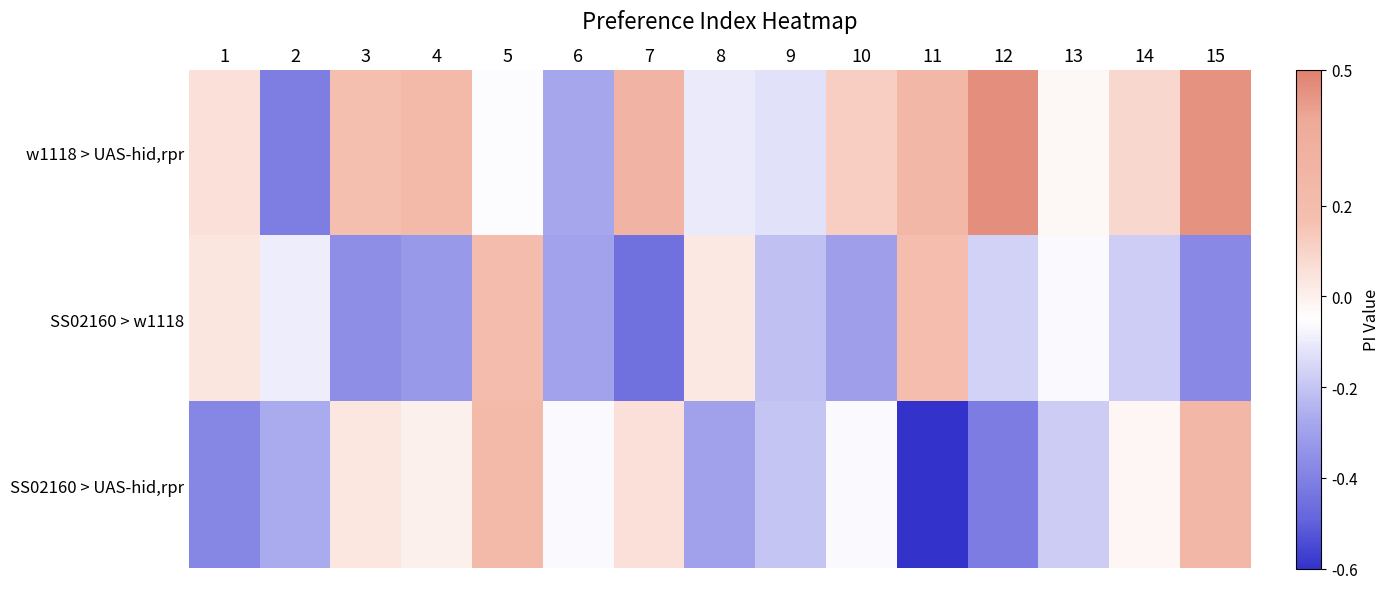

At how many categories does at least one series exceed 0?

11